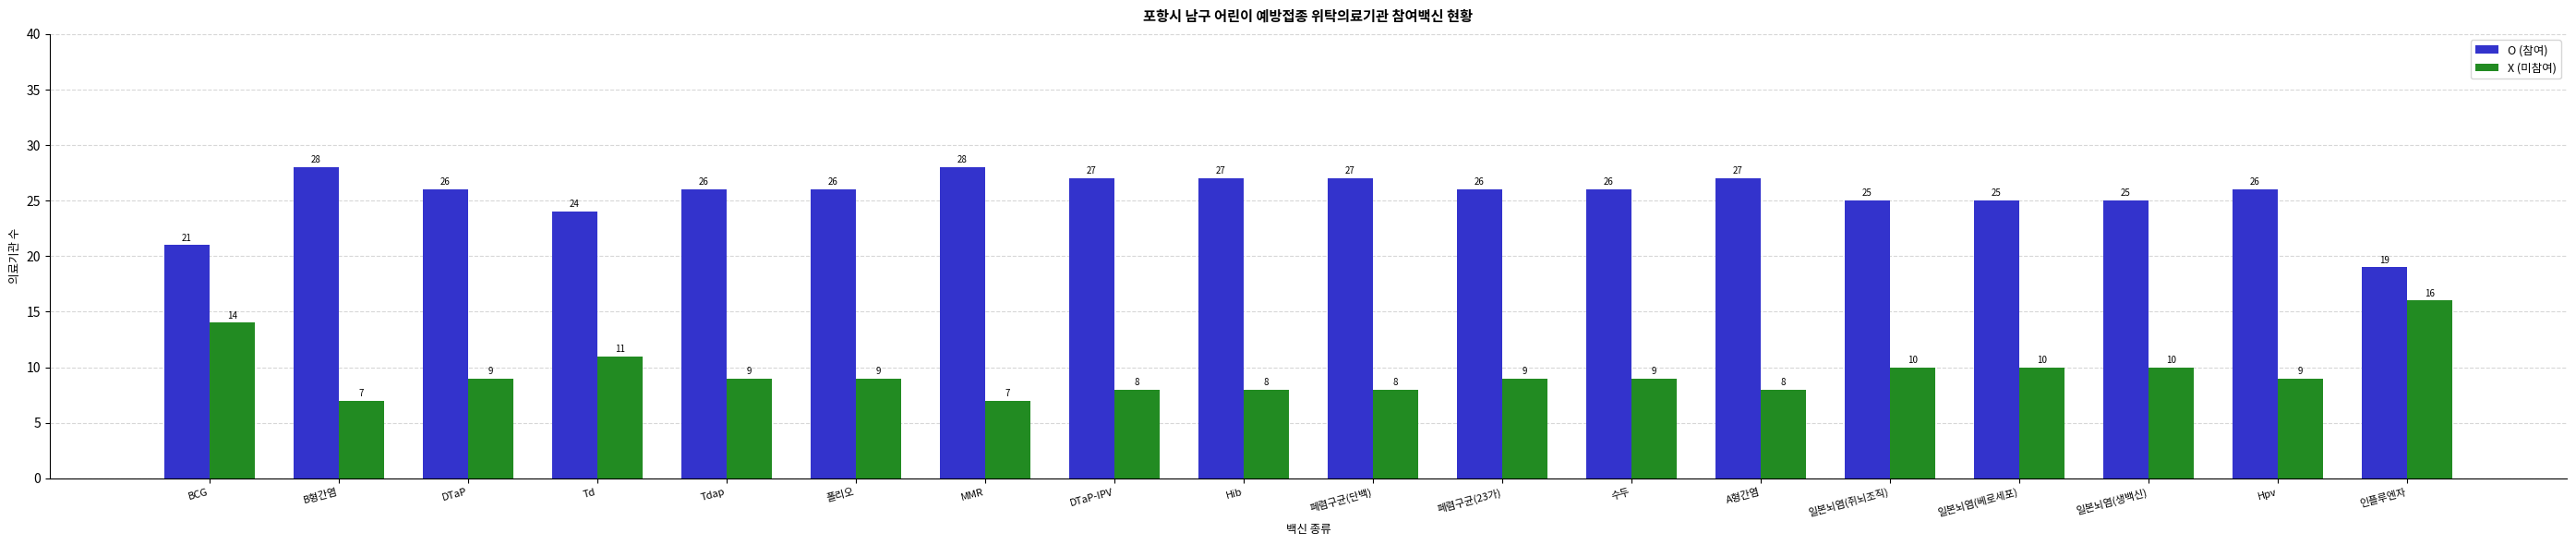

How many bars are there in each group?

2